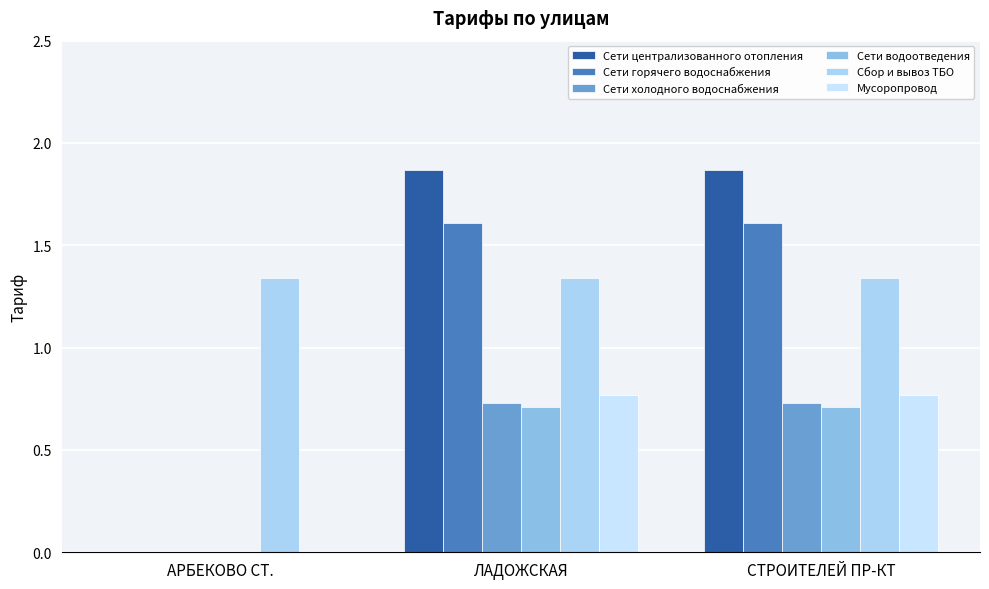

At how many categories does at least one series exceed 1?

3